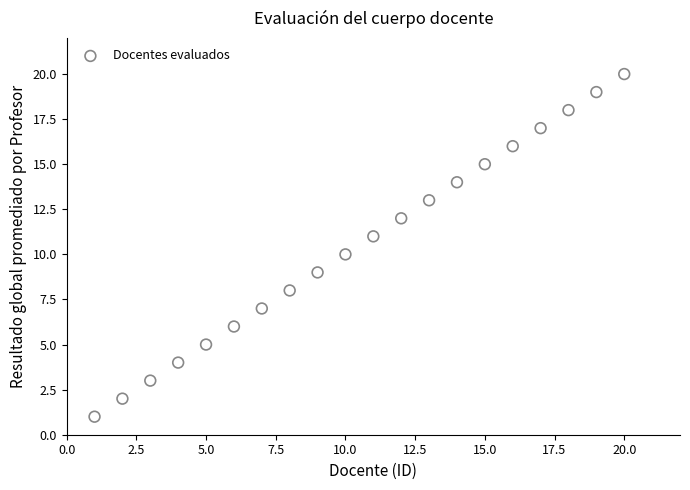

What is the range of X values (max minus min)?

19